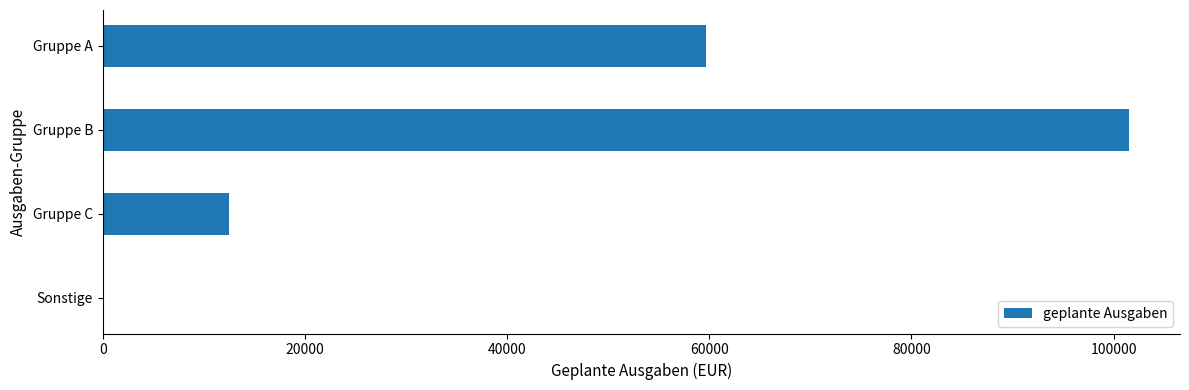

Approximately how many times larger is the value at Gruppe B compared to Gruppe A?

1.7